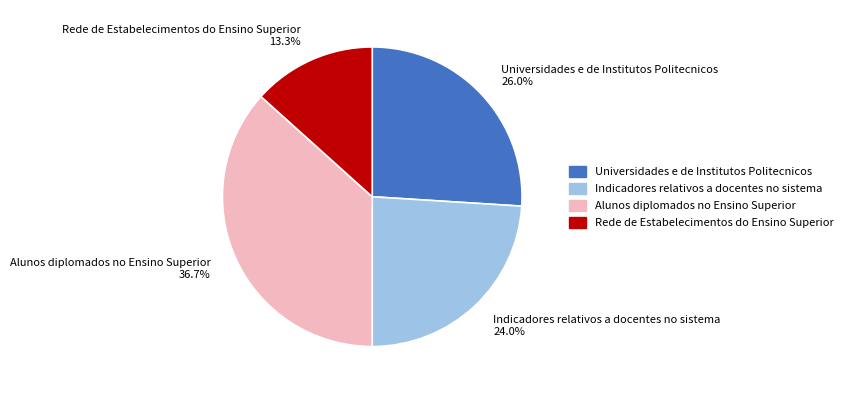

True or false: Rede de Estabelecimentos do Ensino Superior accounts for 13% of the total.

True